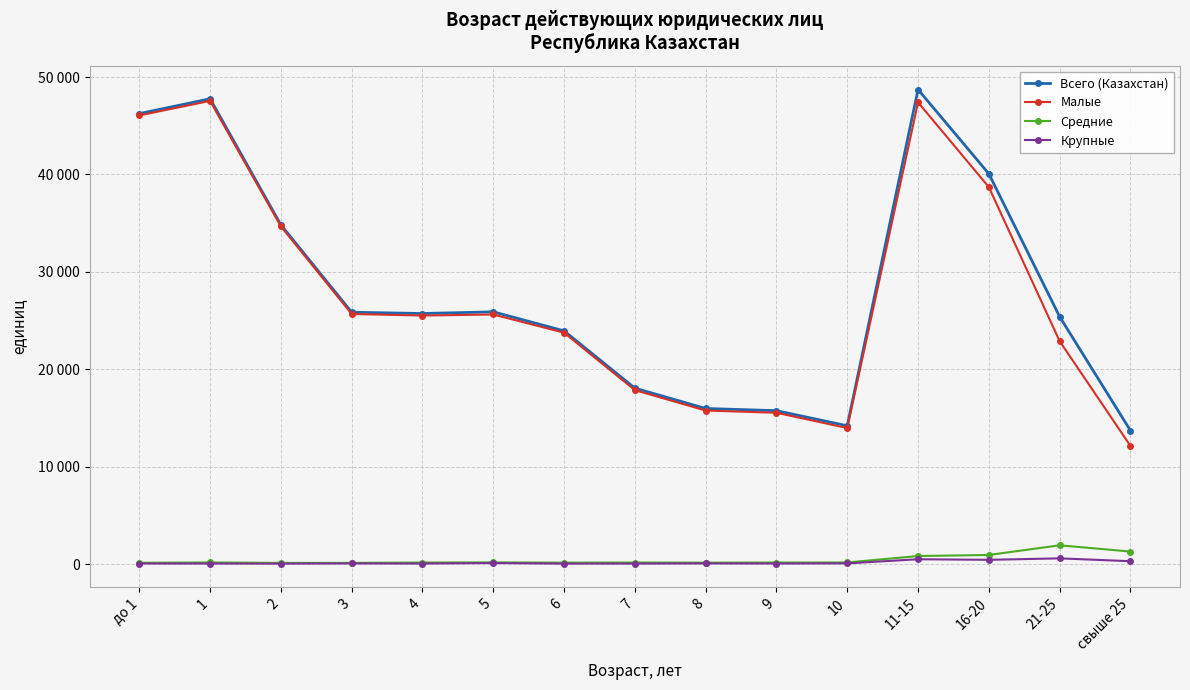

True or false: Малые and Средние cross at least once.

False